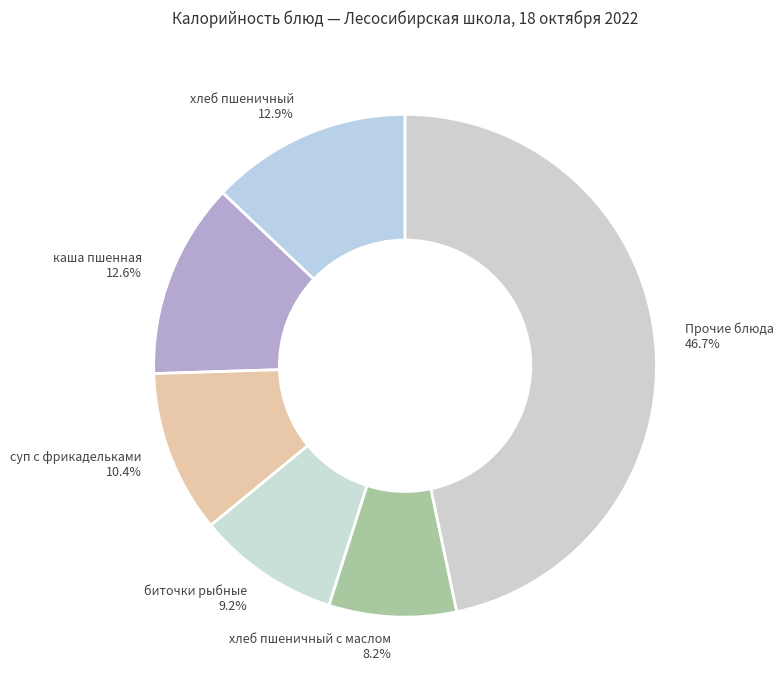

Which has a higher value, хлеб пшеничный or биточки рыбные?

хлеб пшеничный